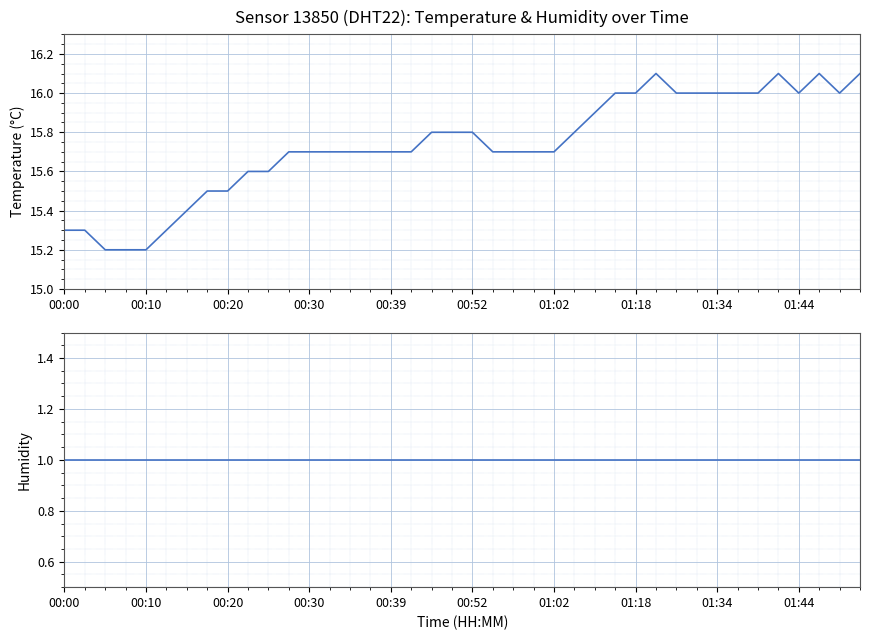

Which label corresponds to the smallest value in the chart?

00:00